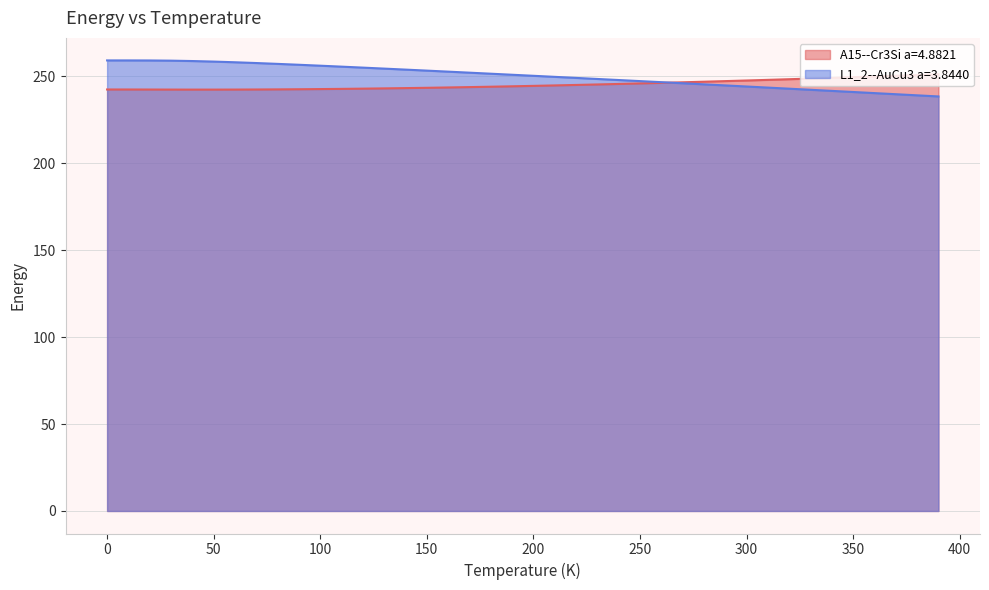

True or false: L1_2--AuCu3 a=3.8440 has a value of 56.8 at 40.0.

False